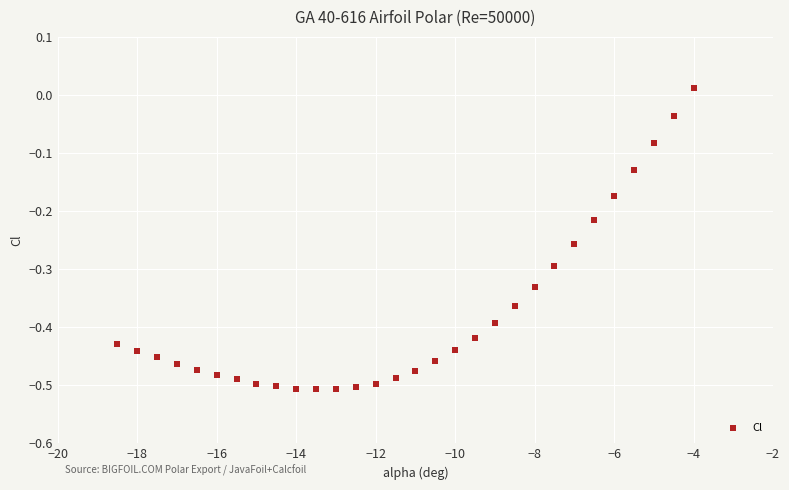

What is the range of X values (max minus min)?

14.5